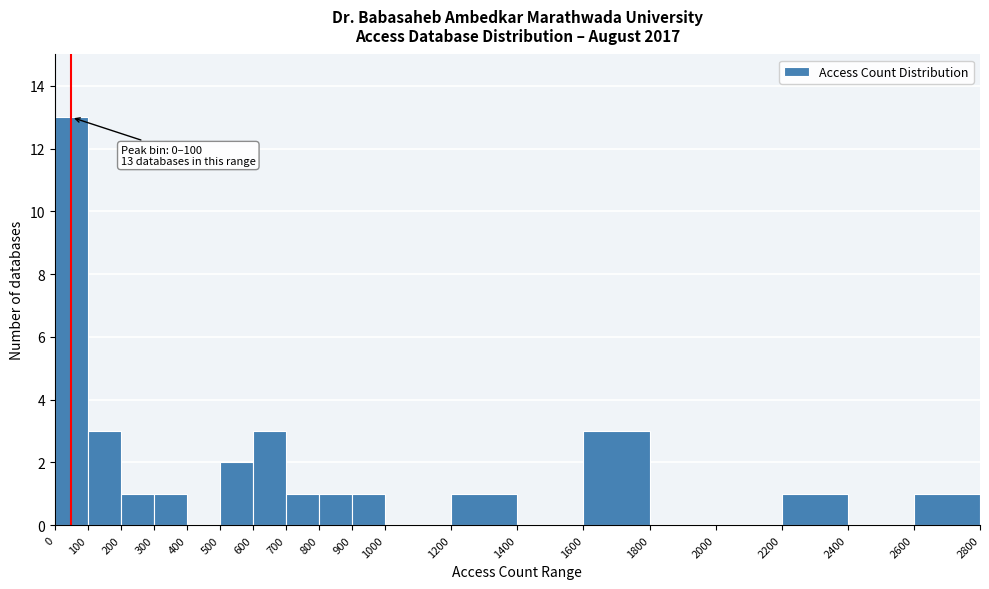

Over which range of the x-axis is the bar tallest?

0 to 100